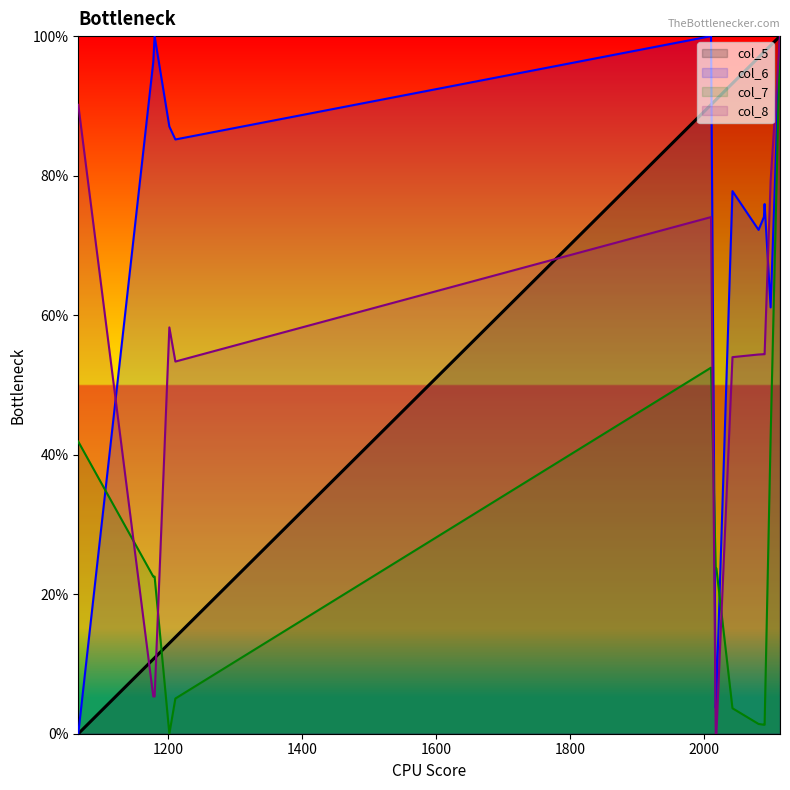

How many interior local peaks does the col_7 series have?

1